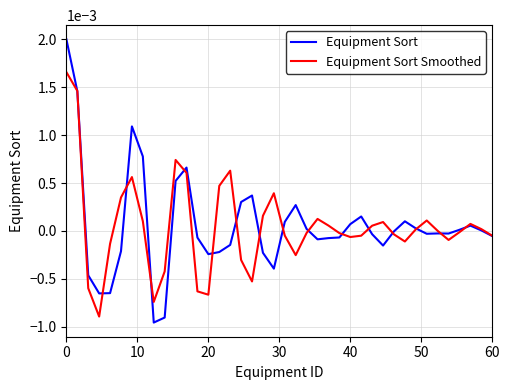

Which series has the widest spread of values?

Equipment Sort